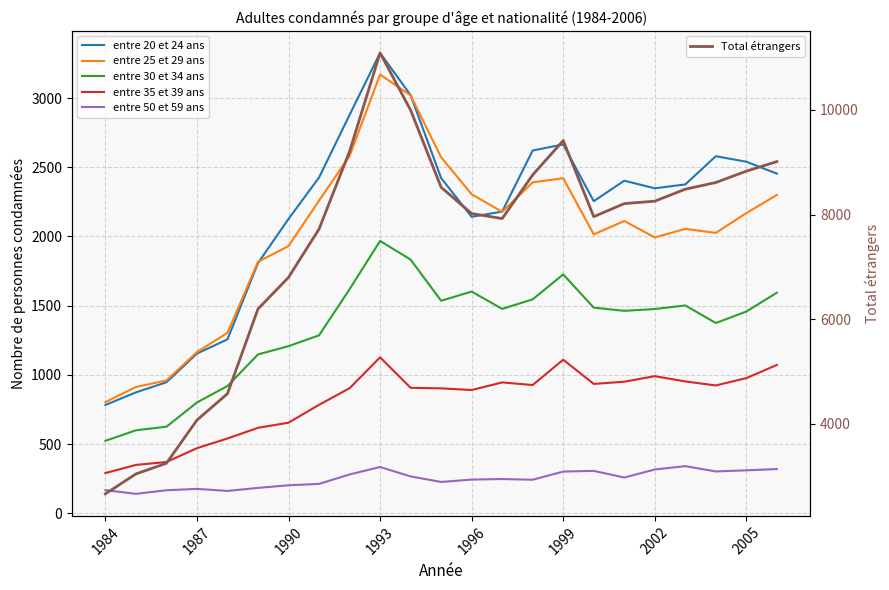

What is the maximum value shown in the chart?

11090